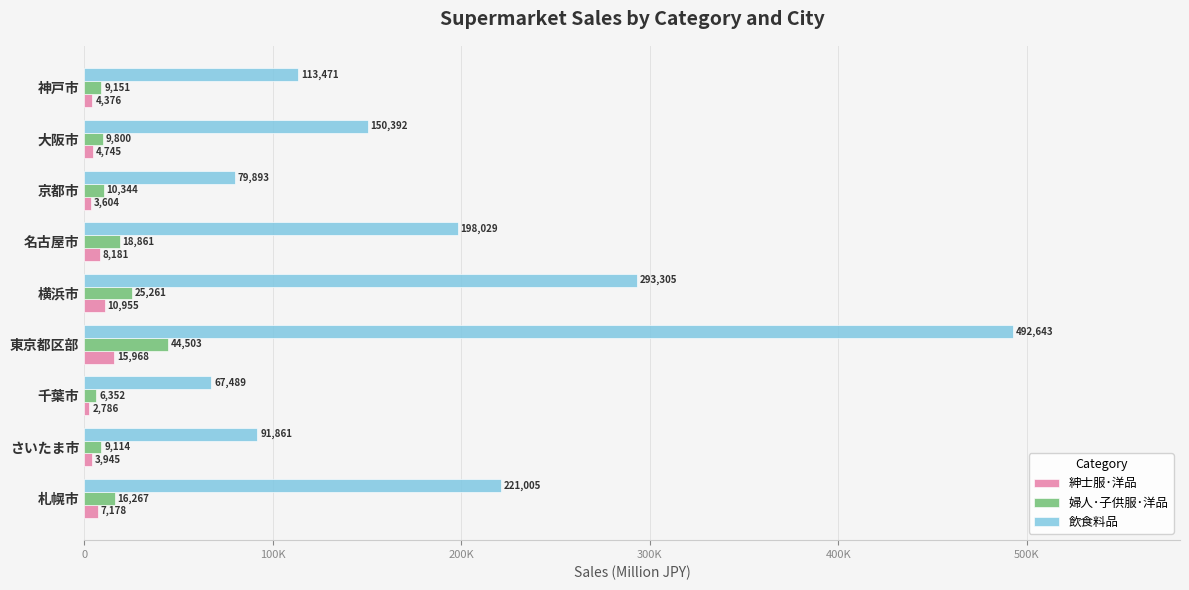

What are all the series names shown in the legend?

紳士服･洋品, 婦人･子供服･洋品, 飲食料品